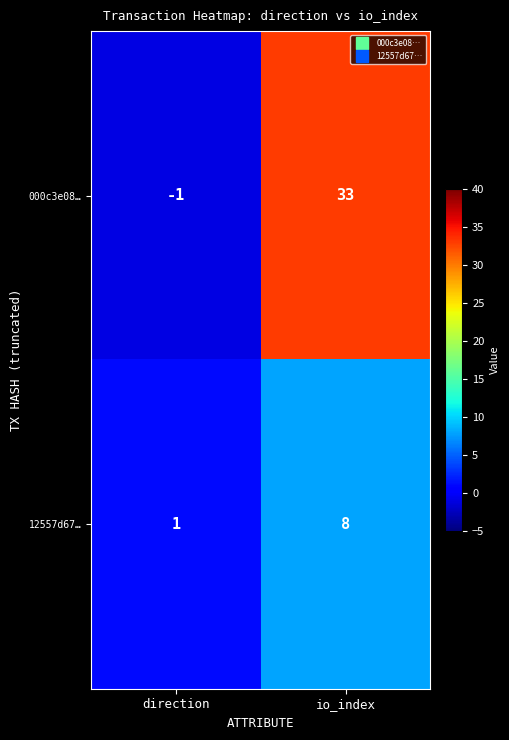

Rank the series at io_index from lowest to highest value.

12557d67…, 000c3e08…